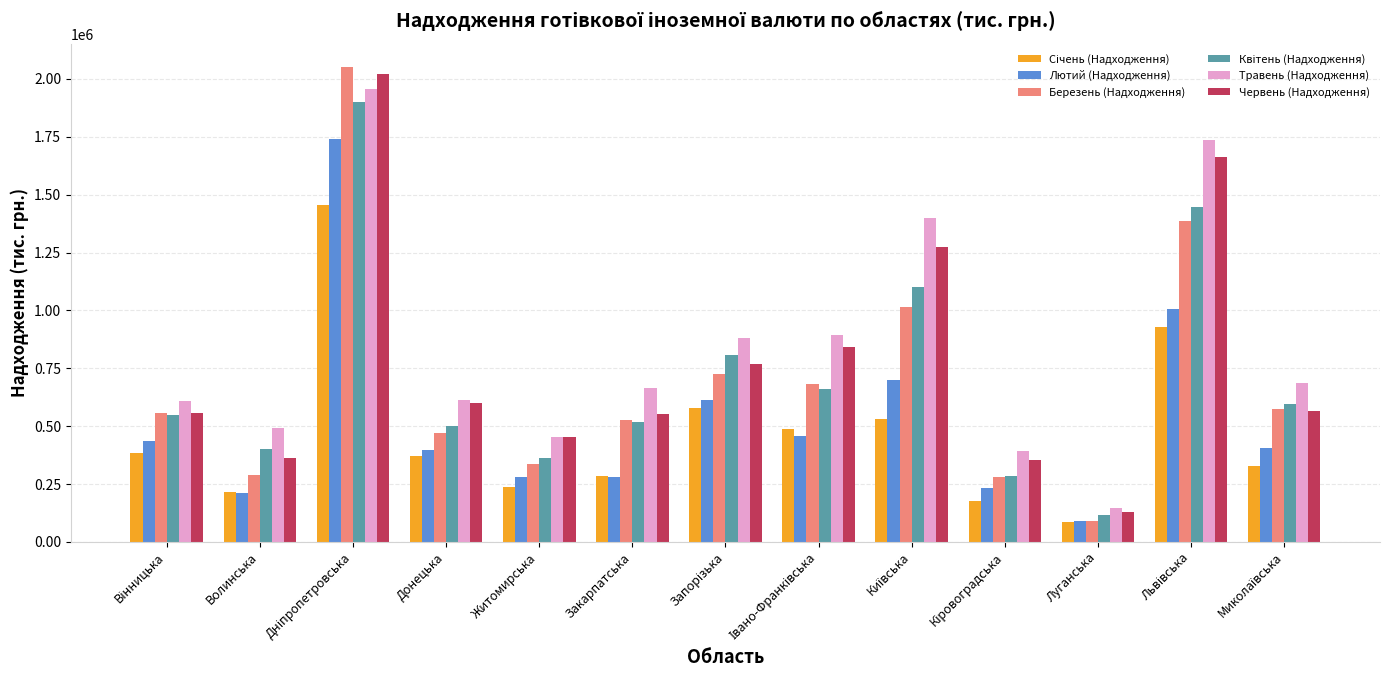

What is the lowest value of the Березень (Надходження) series?

88988.4